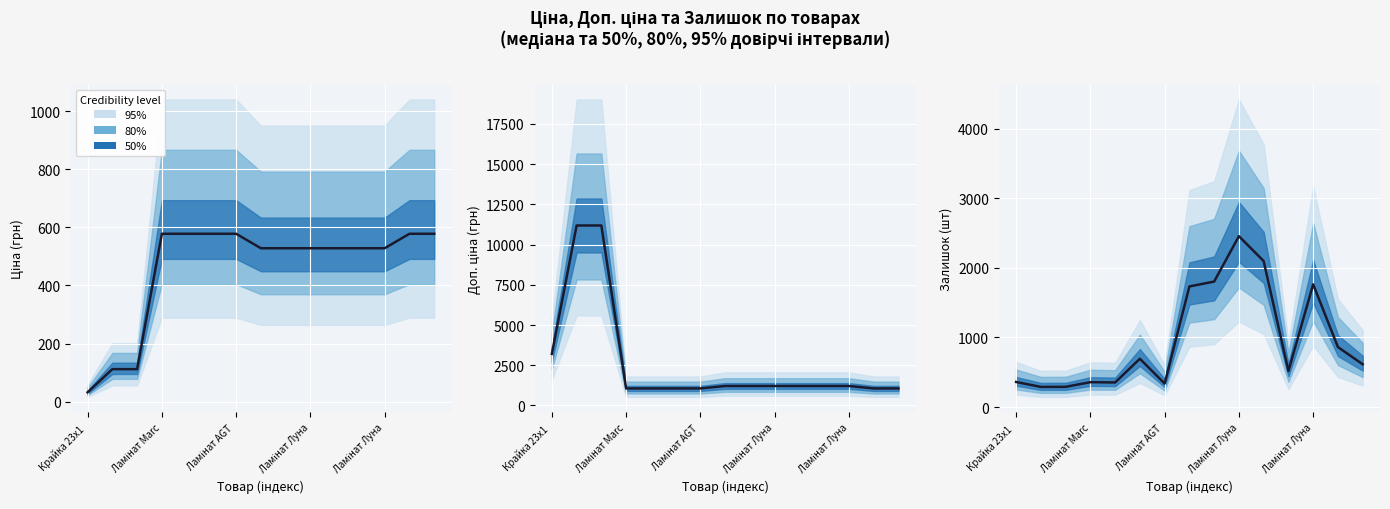

The chart shows a value of 1804 at 8. True or false?

True